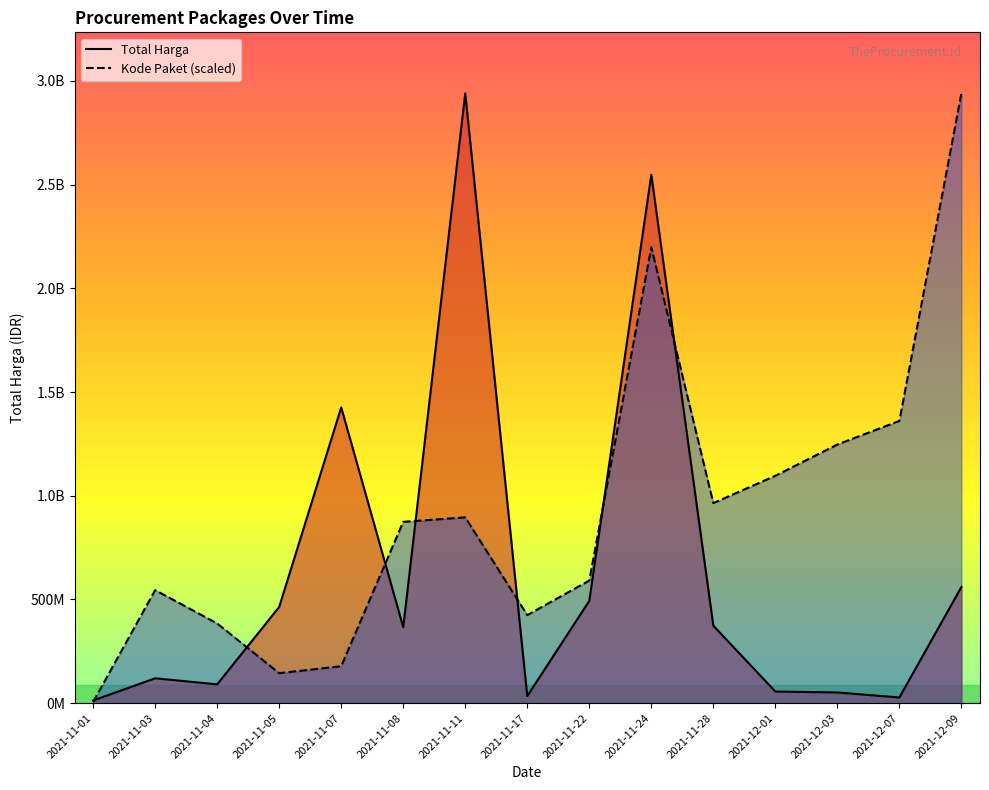

Does the chart have visible grid lines?

No